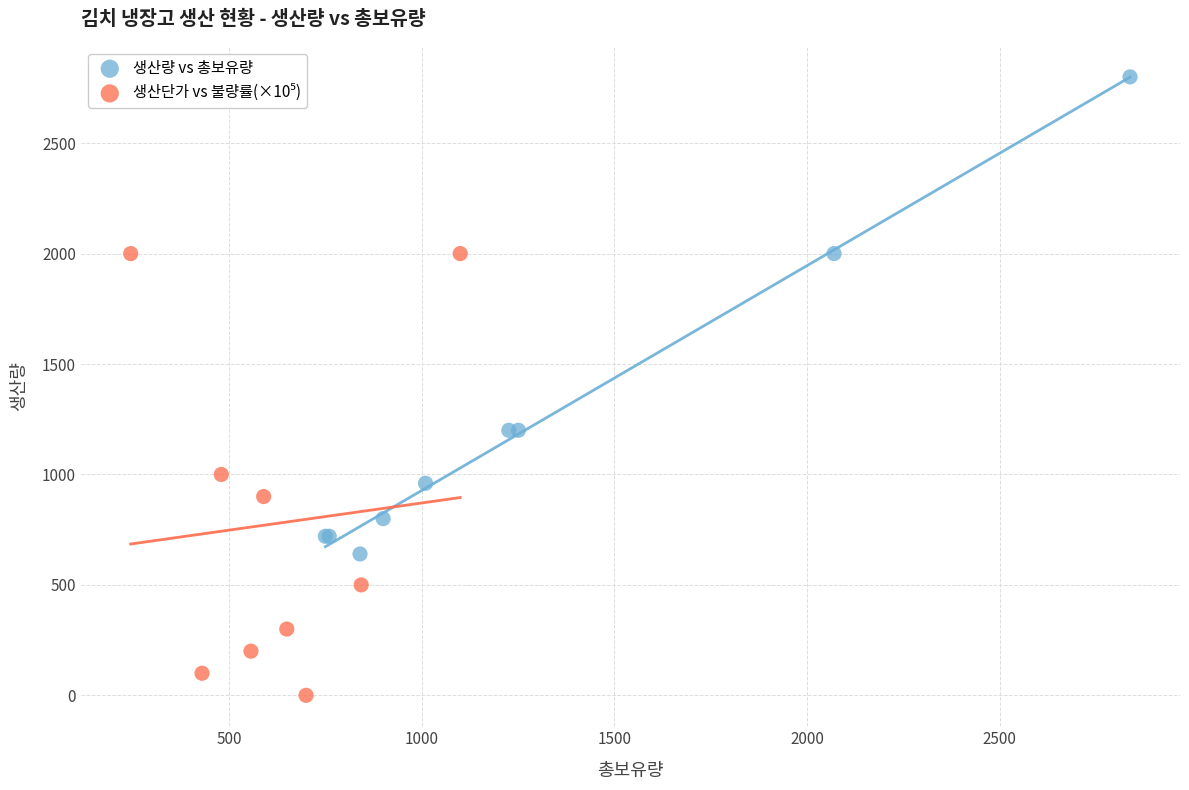

Which series reaches the maximum Y coordinate?

생산량 vs 총보유량